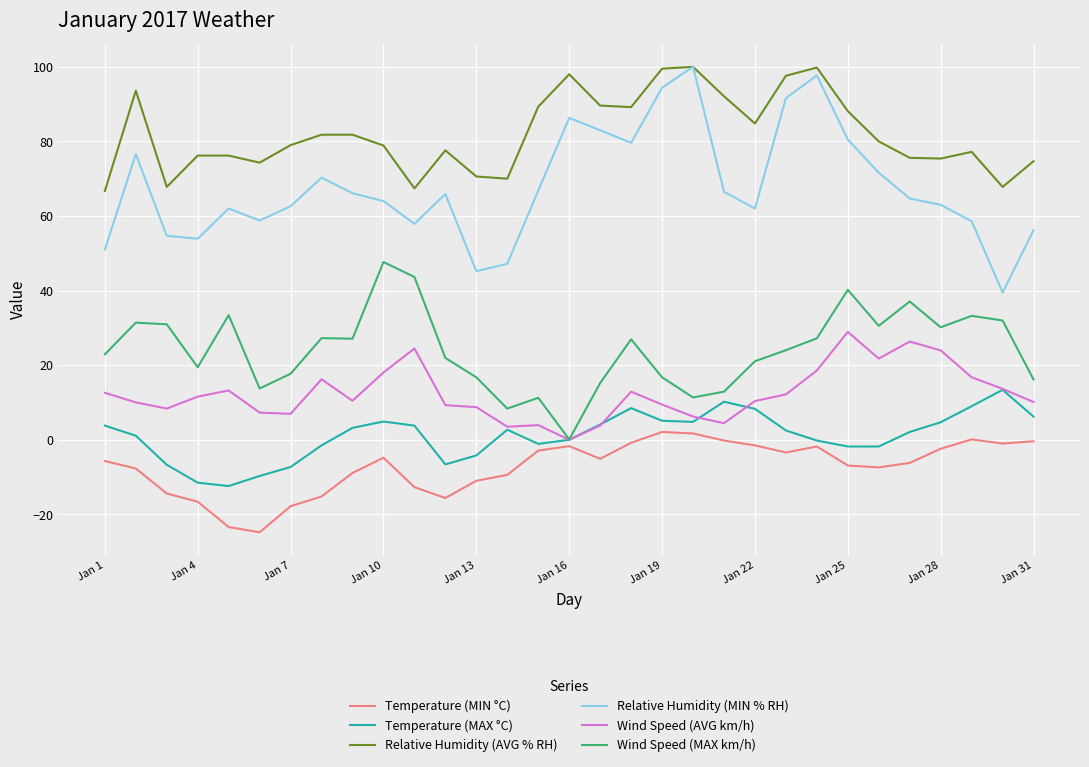

Which series has the largest total across all categories?

Relative Humidity (AVG % RH)